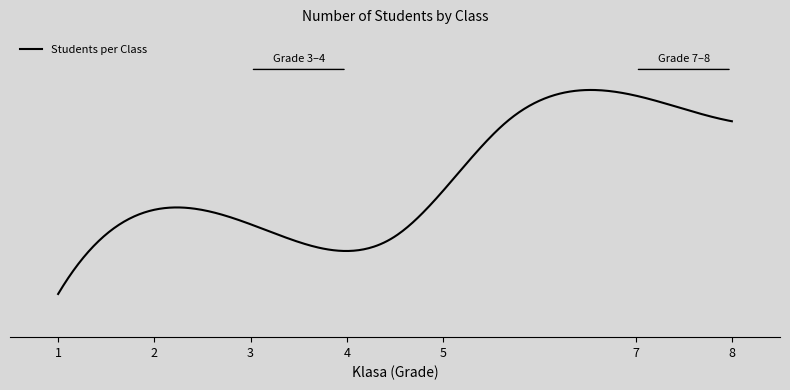

Does the chart have visible grid lines?

No